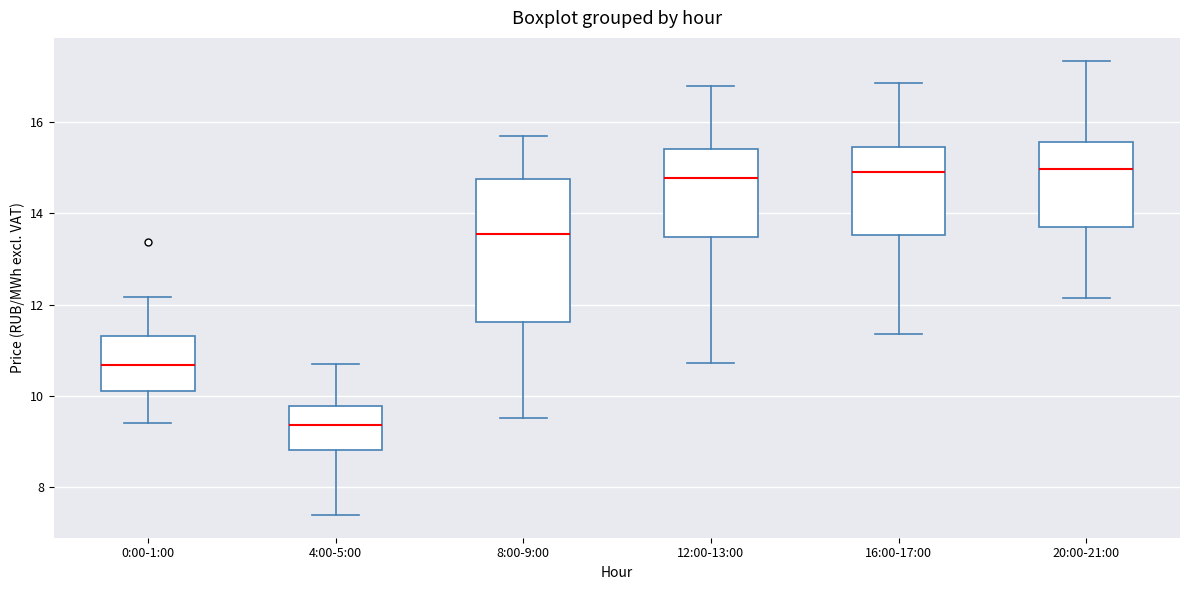

Comparing the boxes themselves (not the whiskers), which one is the tallest?

8:00-9:00